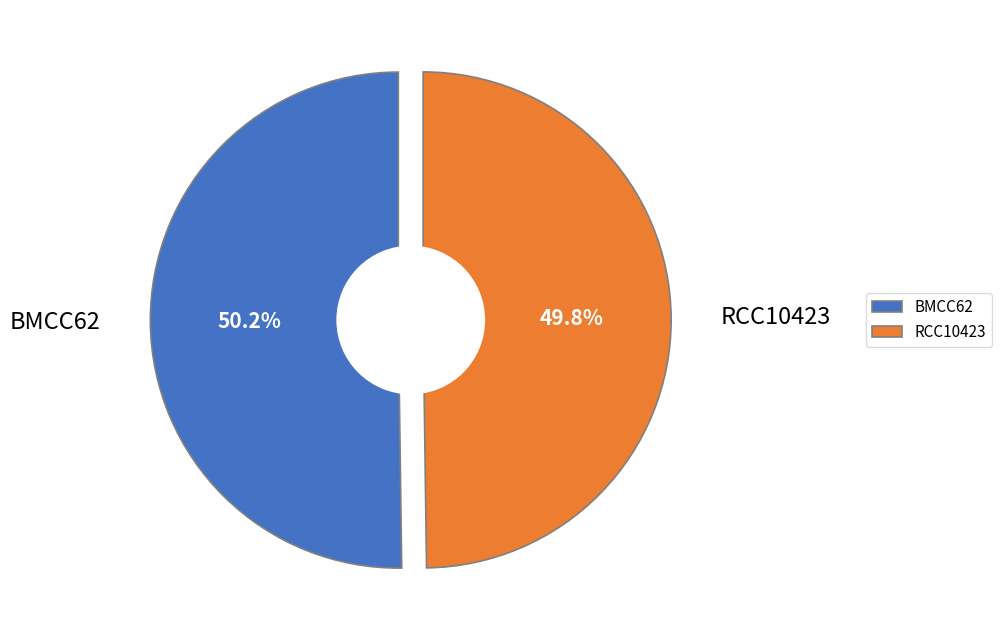

Count the number of slices in the pie.

2